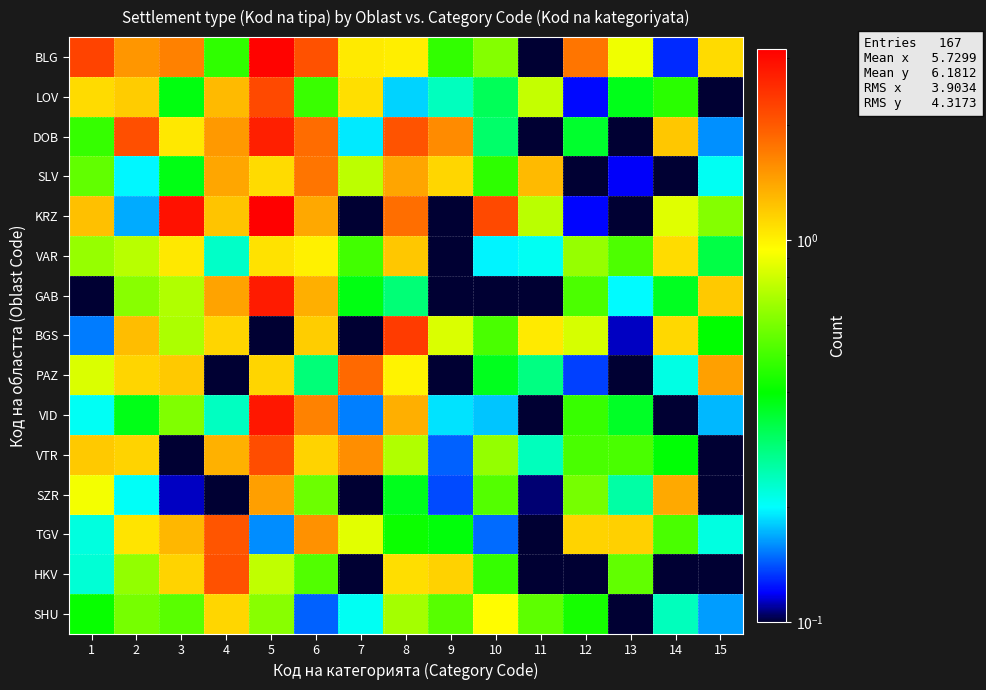

Which series has the widest spread of values?

KRZ